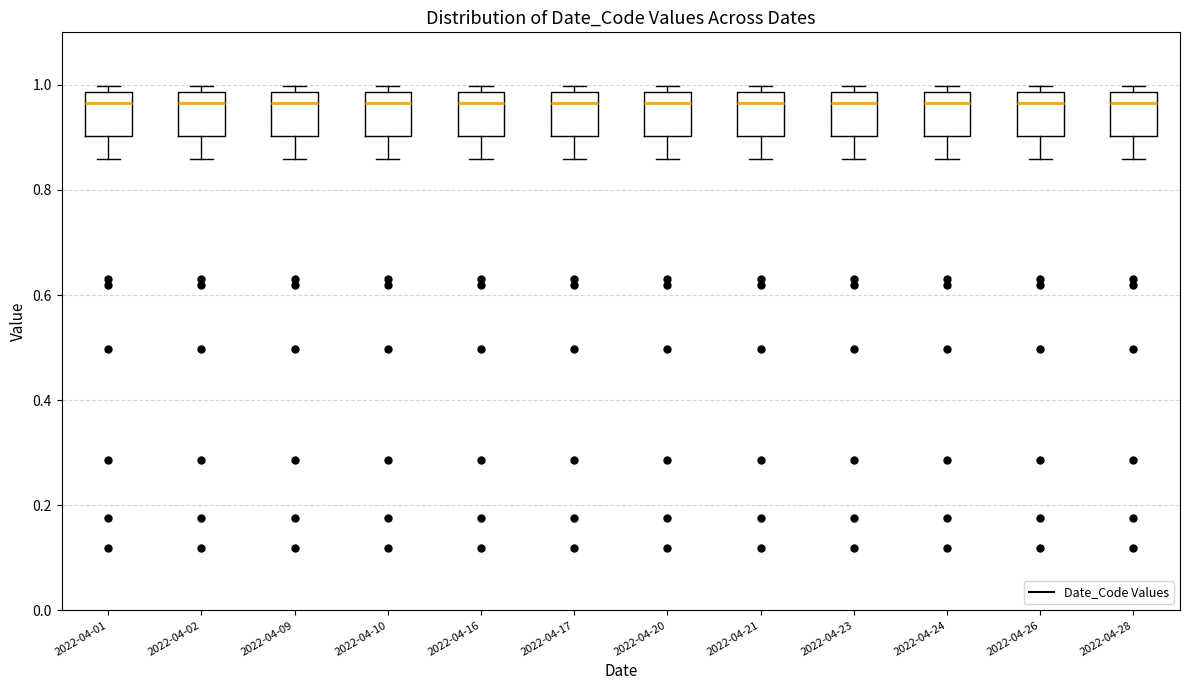

Where does the median line of the box for 2022-04-02 sit on the y-axis? The values are not printed on the chart, so give them approximately, as read against the axis.

0.96